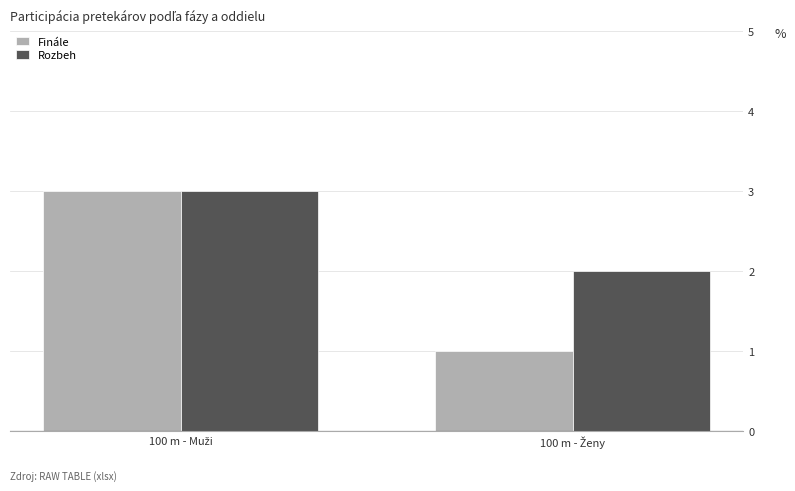

What is the greatest value displayed?

3